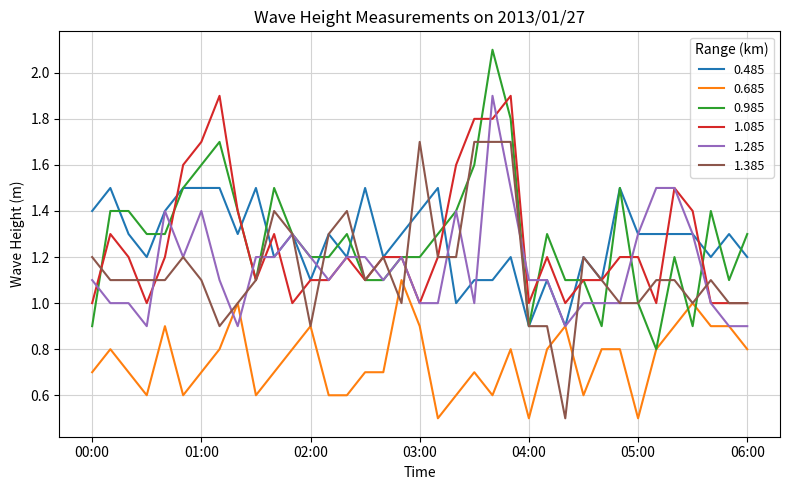

True or false: 0.985 and 1.085 intersect in this chart.

True